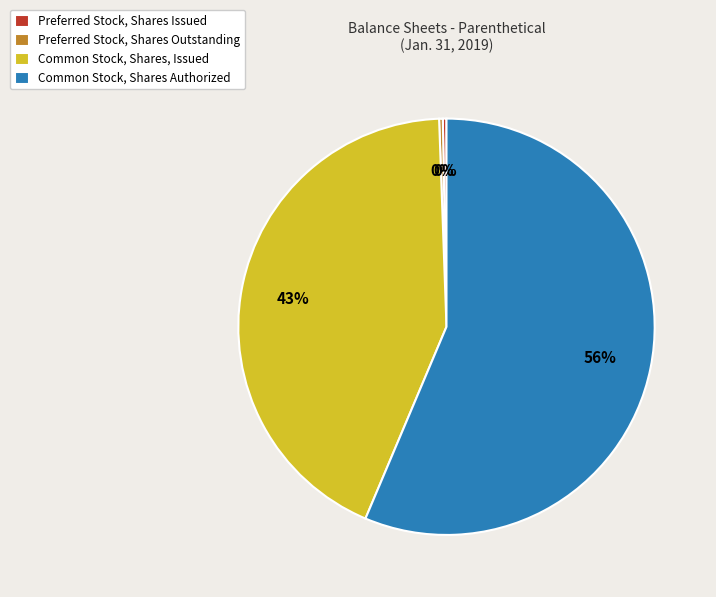

True or false: Common Stock, Shares Authorized accounts for 69% of the total.

False